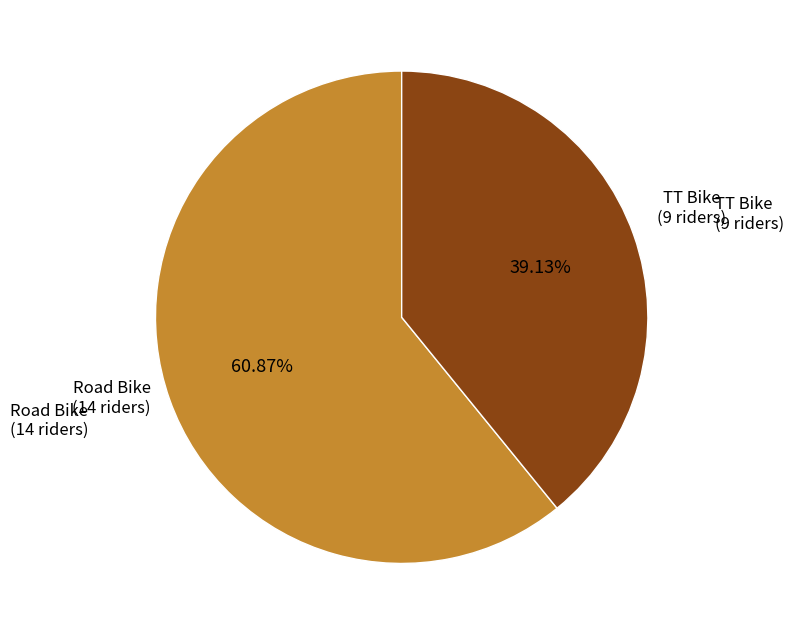

Is there a majority slice in this chart?

Yes